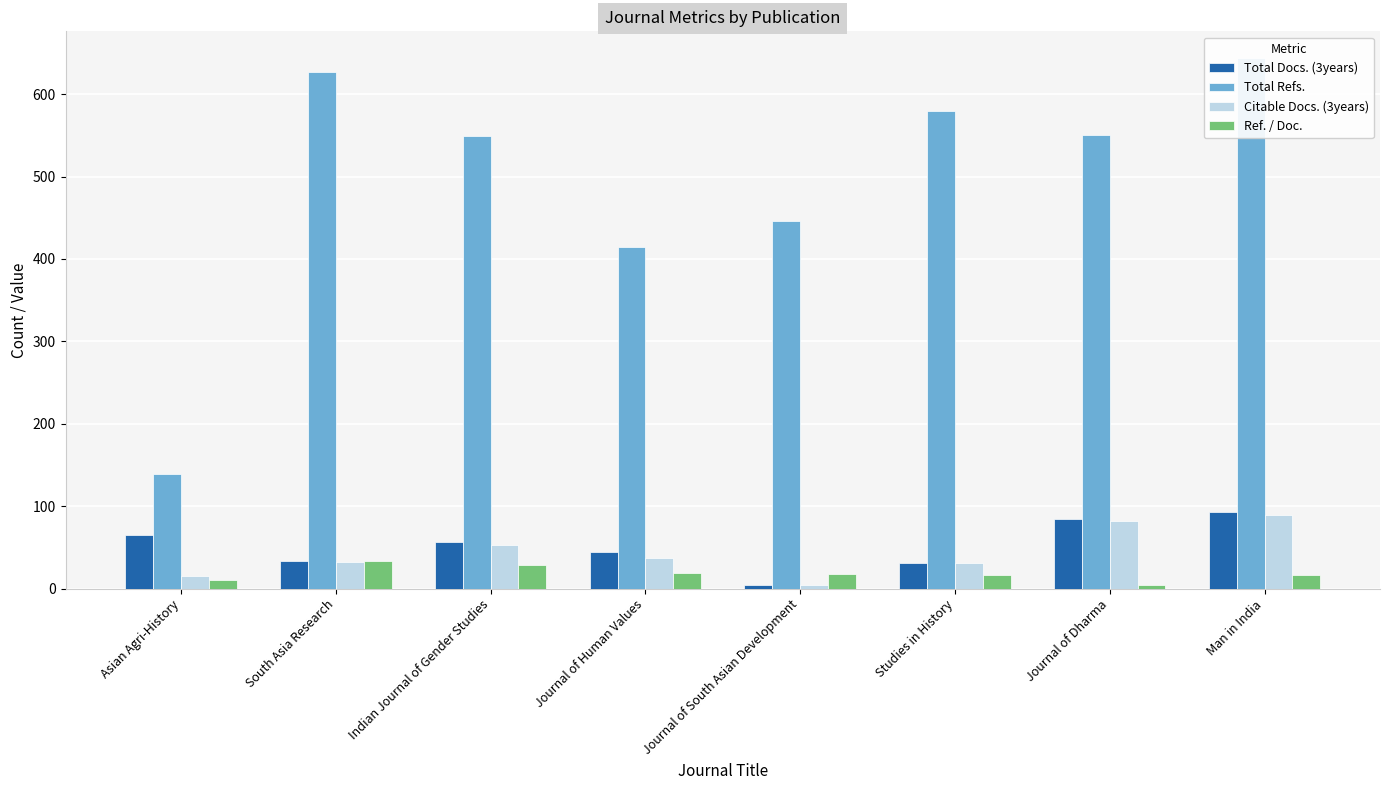

How many data points does each series have?

8